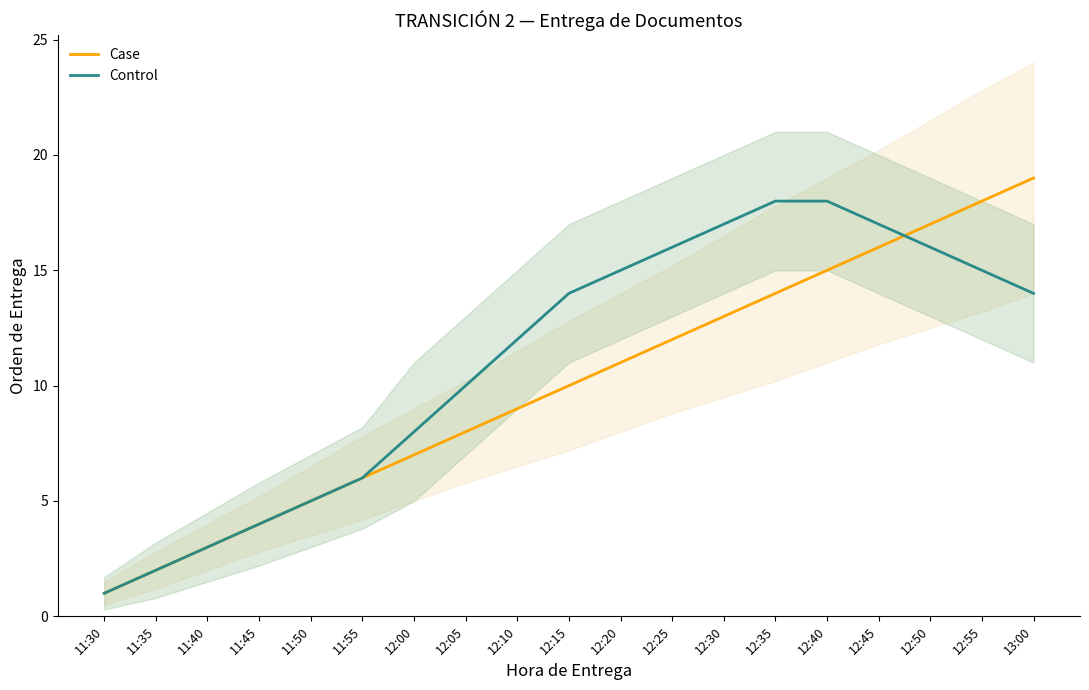

What is the label of the 15th point from the right?

11:50